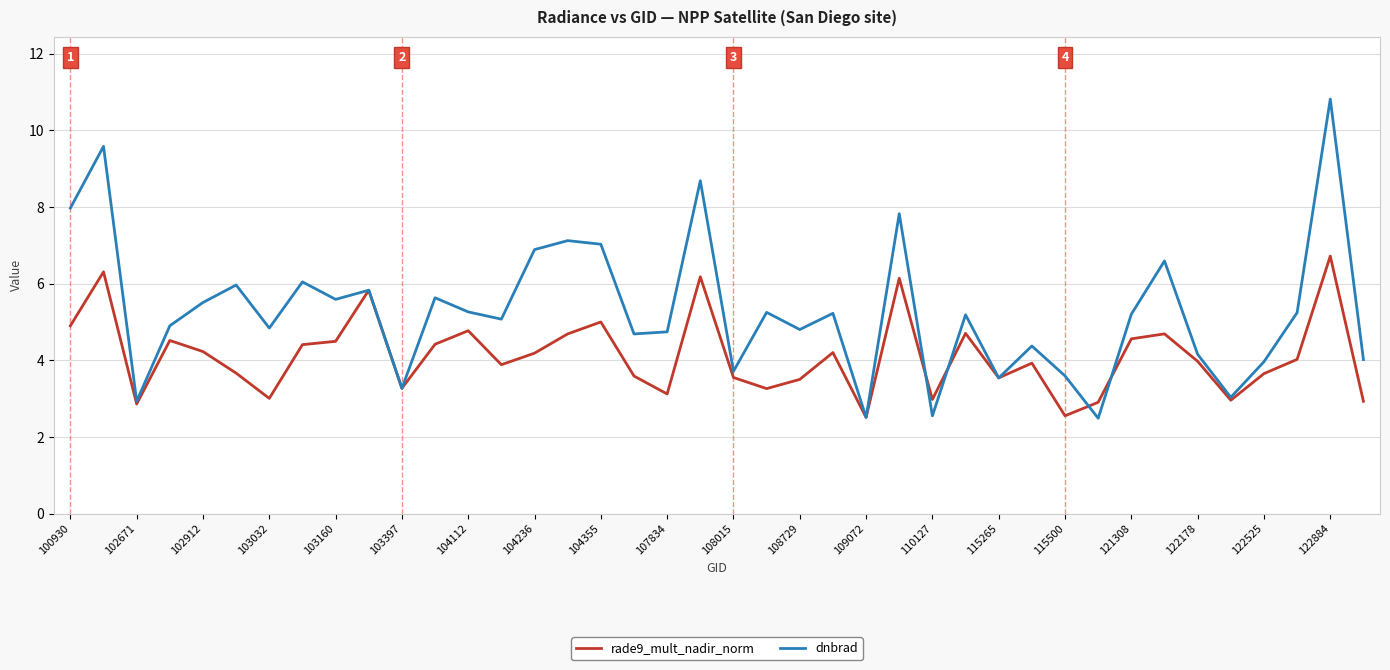

What is the highest value of the rade9_mult_nadir_norm series?

6.7